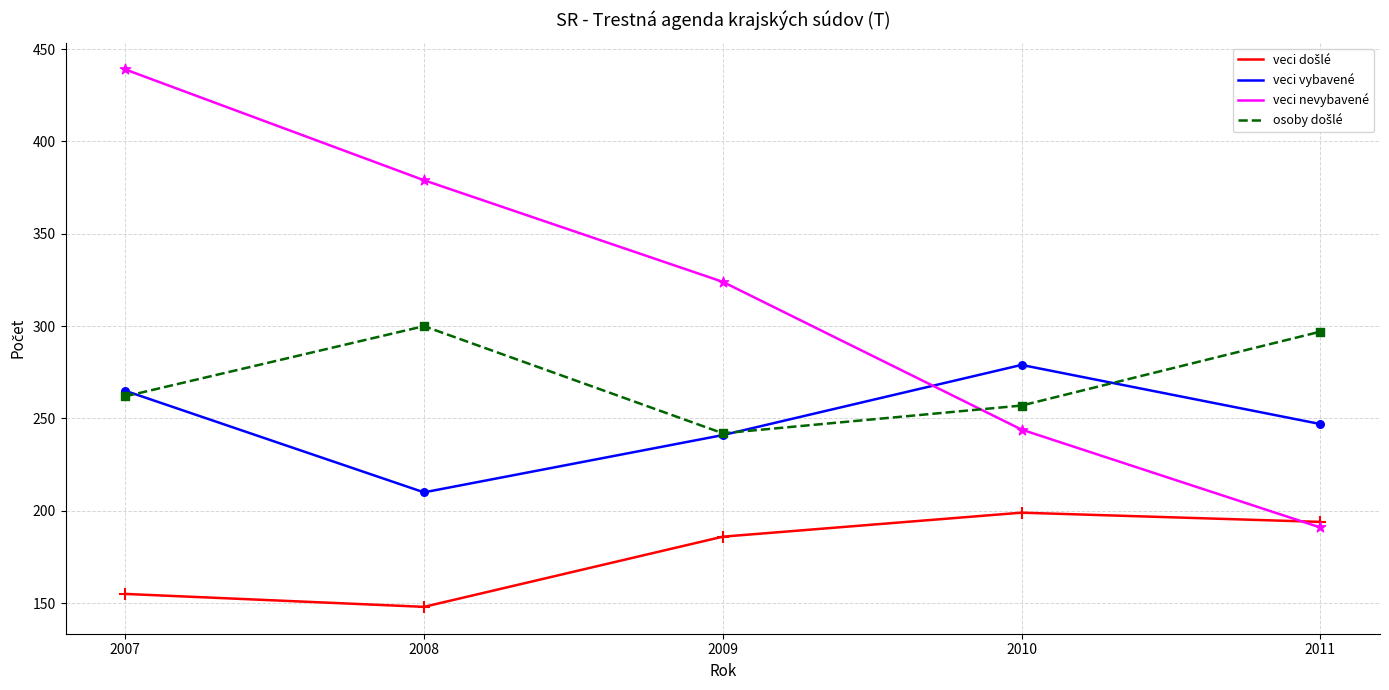

Which series has the largest total across all categories?

veci nevybavené